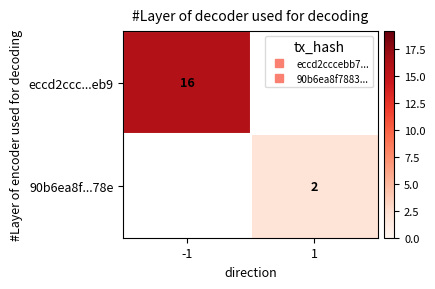

How many distinct data groups are displayed?

2